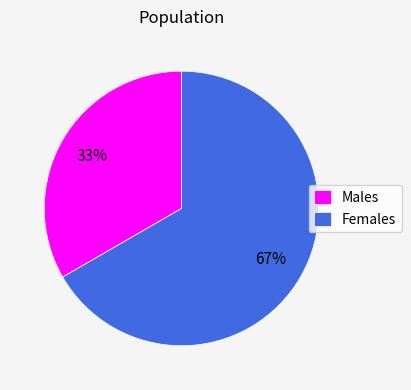

Between Females and Males, which is larger?

Females